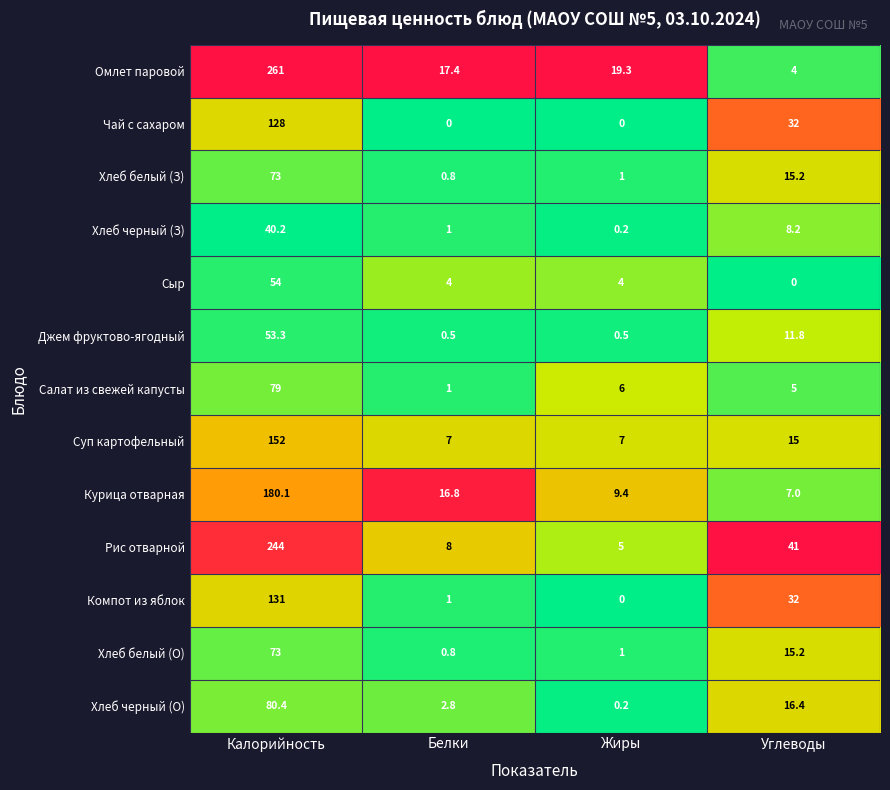

At how many categories does at least one series exceed 0?

4